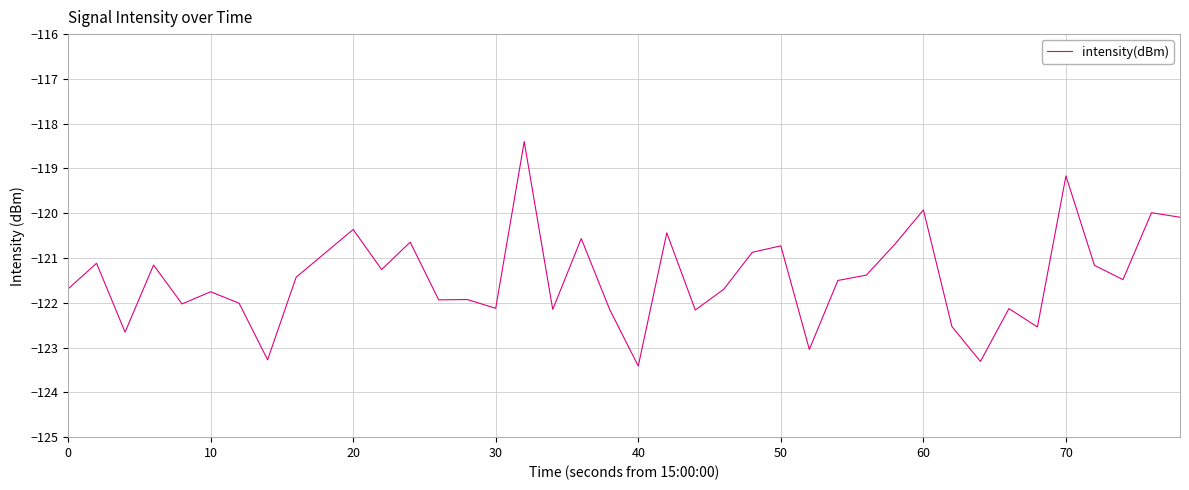

What is the smallest value displayed?

-123.4